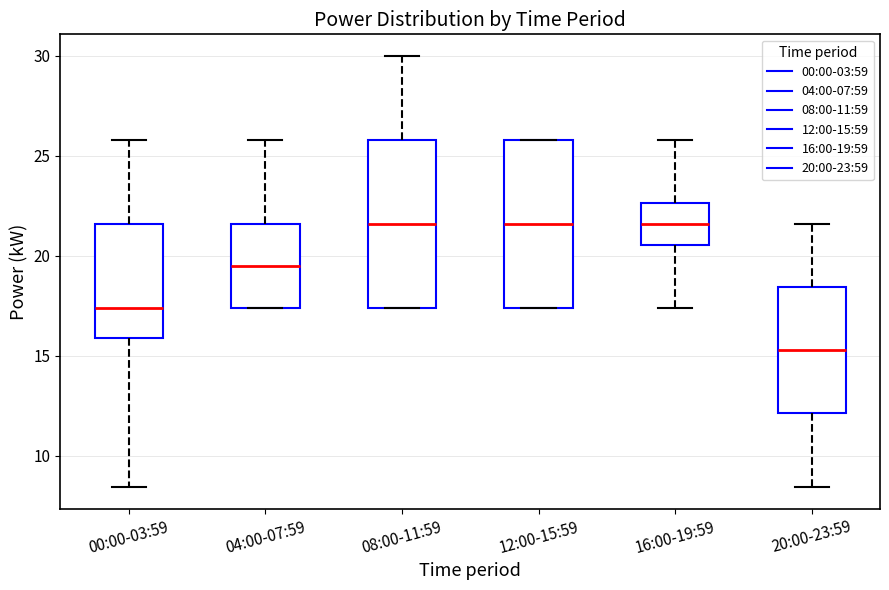

Reading left to right, read every box against the y-axis: the position of its median line, the range the box covers, and the ends of its whiskers. The values are not printed on the chart, so give them approximately, as read against the axis.

00:00-03:59: median 17.5, box 16.0 to 21.5, whiskers 8.5 to 26.0
04:00-07:59: median 19.5, box 17.5 to 21.5, whiskers 17.5 to 26.0
08:00-11:59: median 21.5, box 17.5 to 26.0, whiskers 17.5 to 30.0
12:00-15:59: median 21.5, box 17.5 to 26.0, whiskers 17.5 to 26.0
16:00-19:59: median 21.5, box 20.5 to 22.5, whiskers 17.5 to 26.0
20:00-23:59: median 15.5, box 12.0 to 18.5, whiskers 8.5 to 21.5